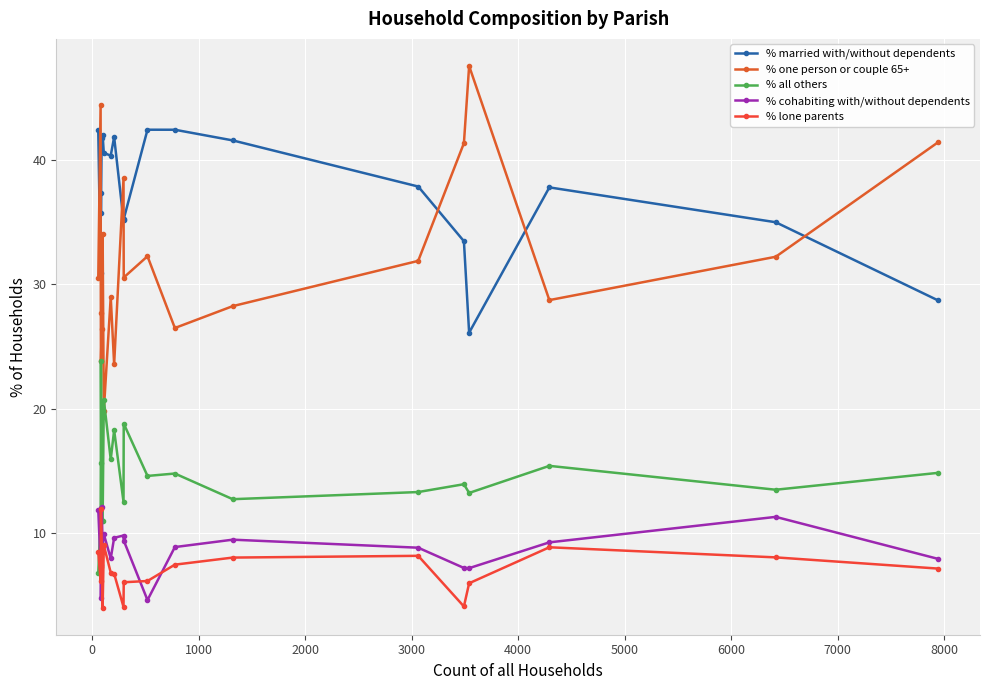

What is the value of the % married with/without dependents point at the 6th from the left?

42.0